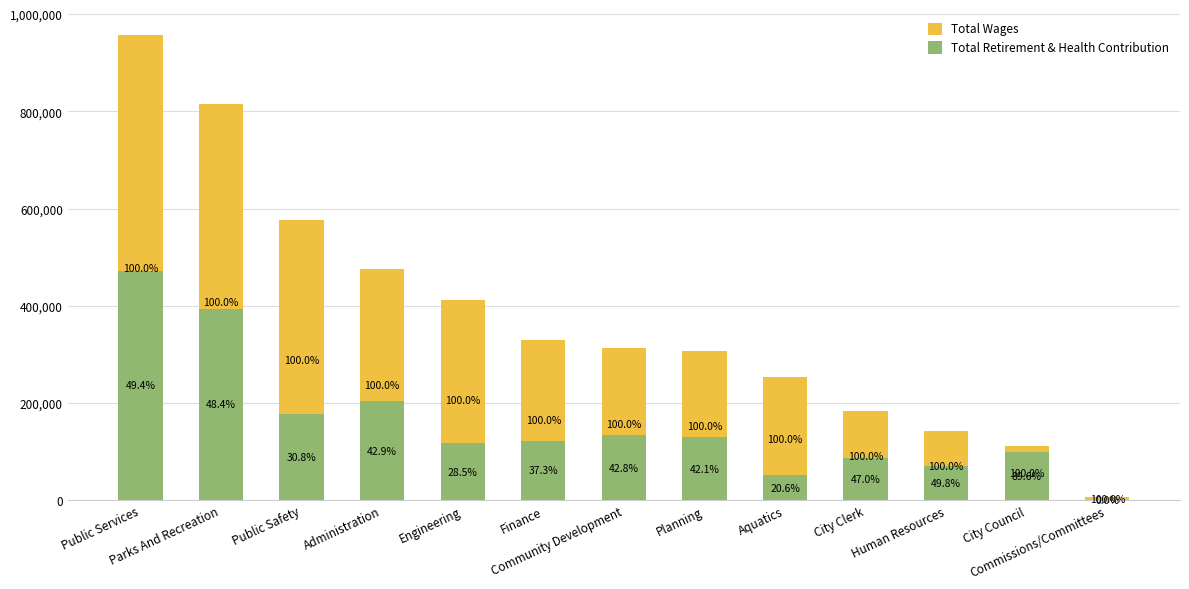

At which label does Total Retirement & Health Contribution reach its peak?

Public Services